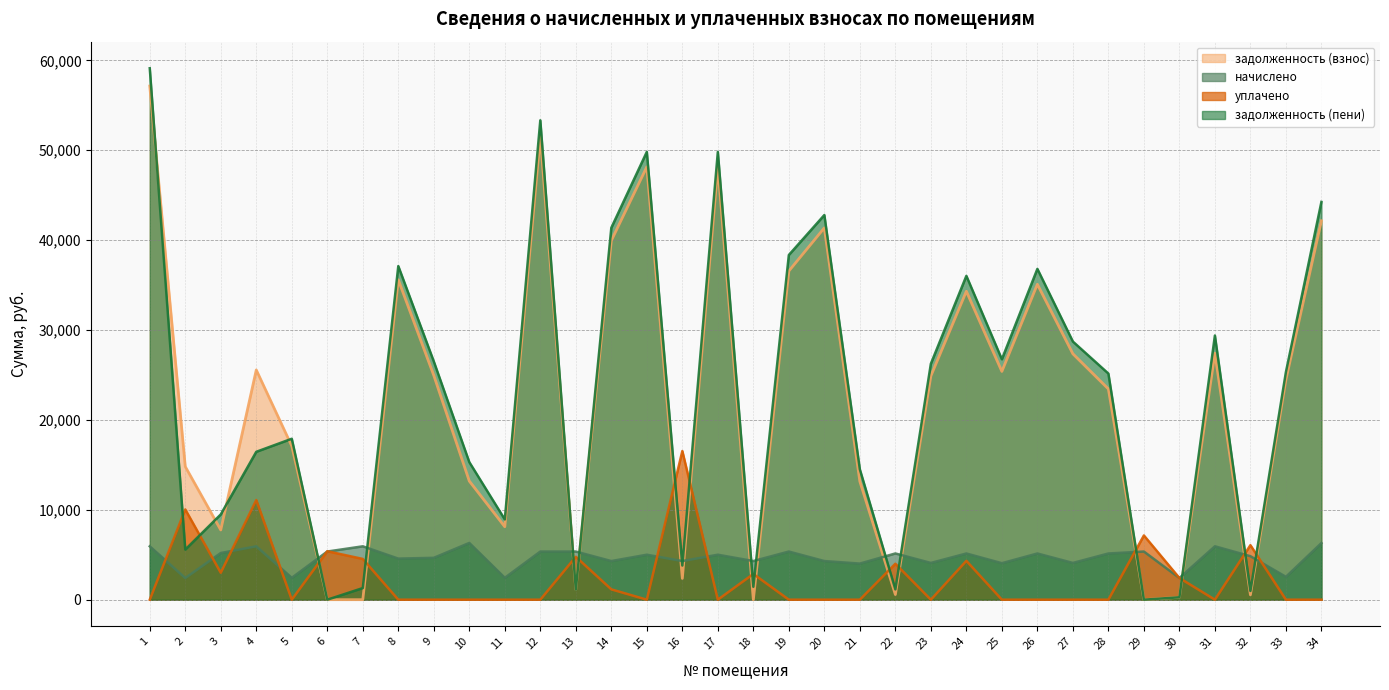

Is it true that задолженность (пени) equals 15303.6 at 10?

True